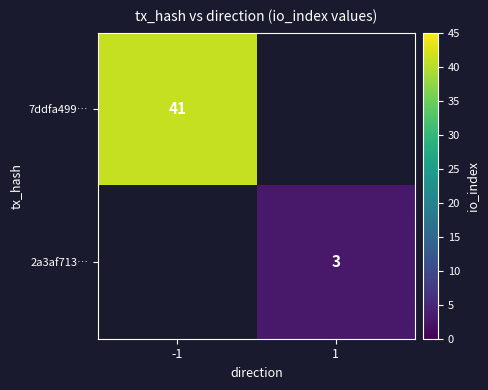

Is it true that 7ddfa499… equals 54 at -1?

False